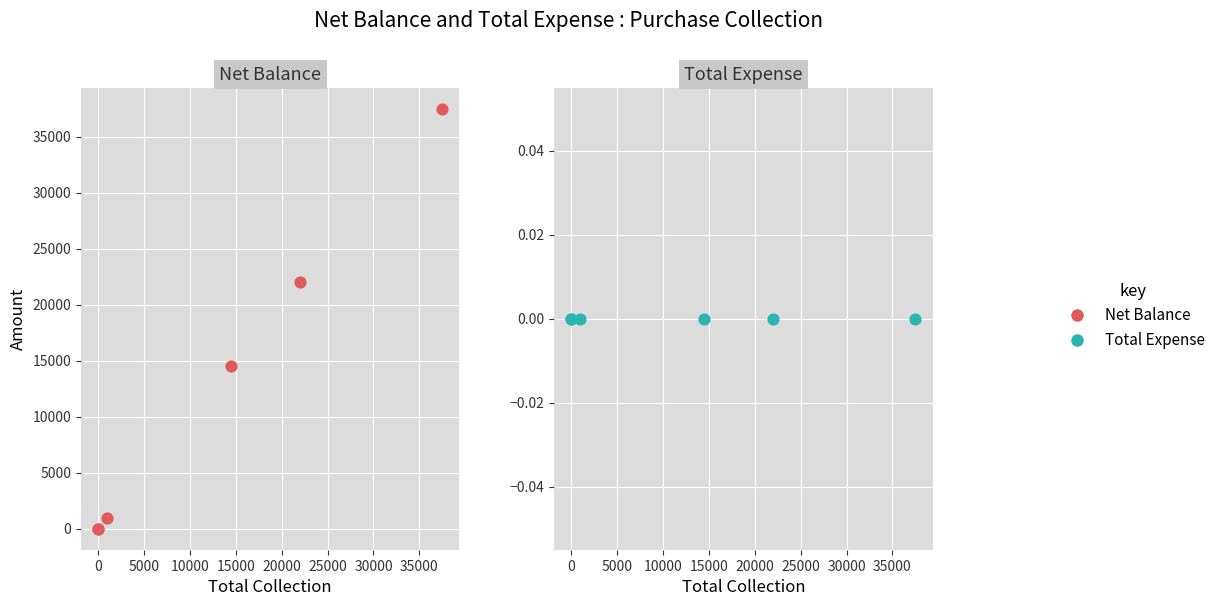

At how many categories does at least one series exceed 33309?

1